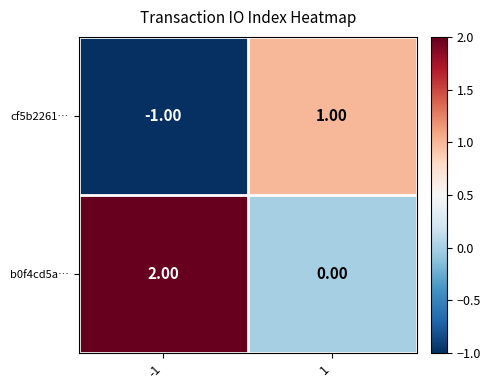

What is the total value across all series at 1?

1